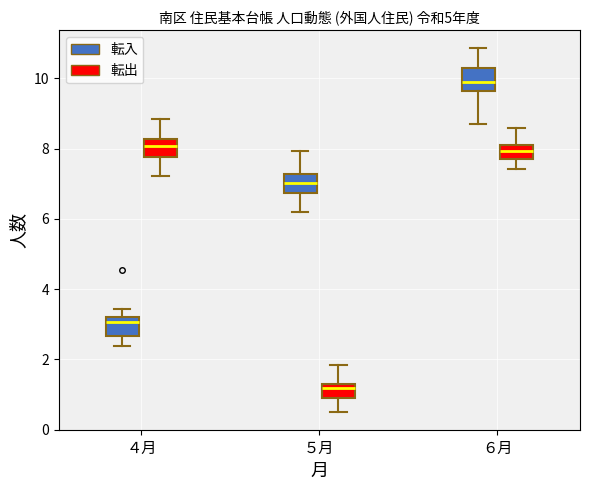

Where does the upper whisker of the box for ６月 (転入) end on the y-axis? The values are not printed on the chart, so give them approximately, as read against the axis.

10.8